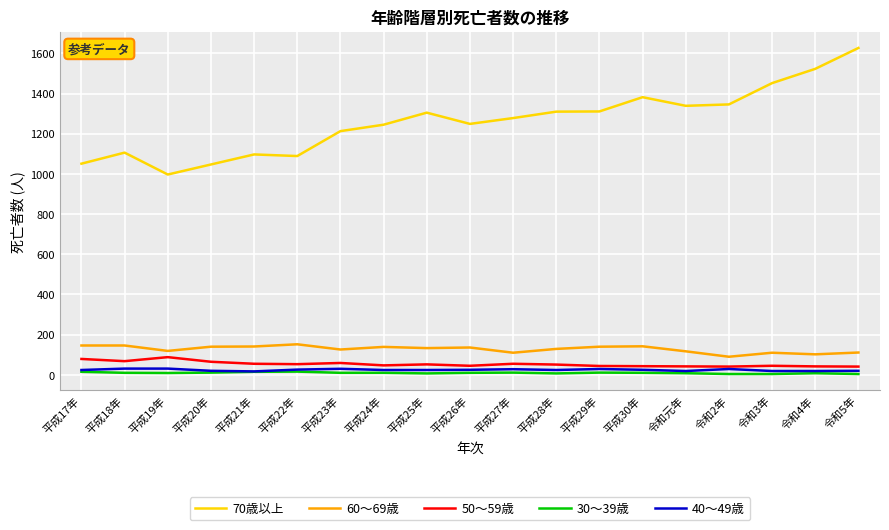

What is the maximum value shown in the chart?

1627